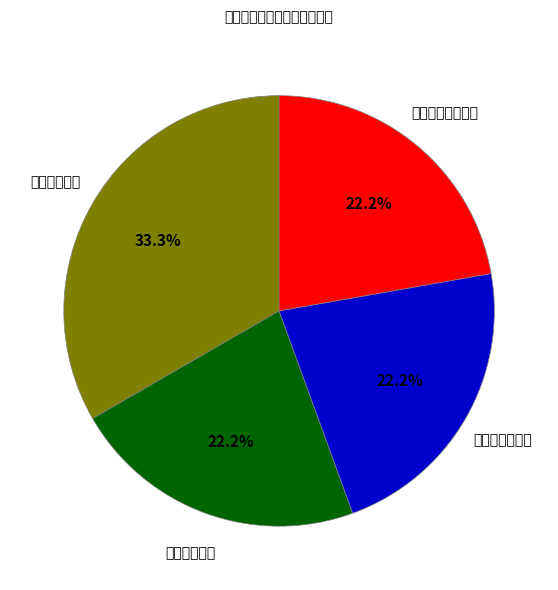

Is there any slice that represents more than half of the pie?

No